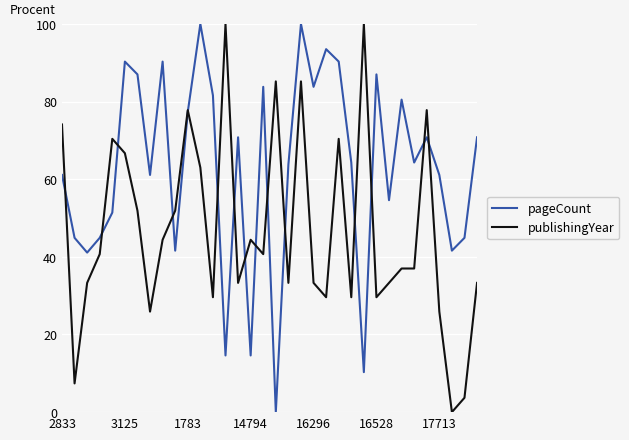

What is the highest value of the pageCount series?

100.0